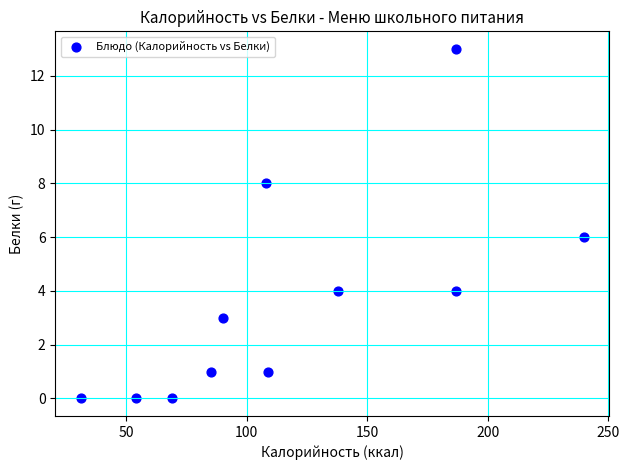

What is the average Y value?

4